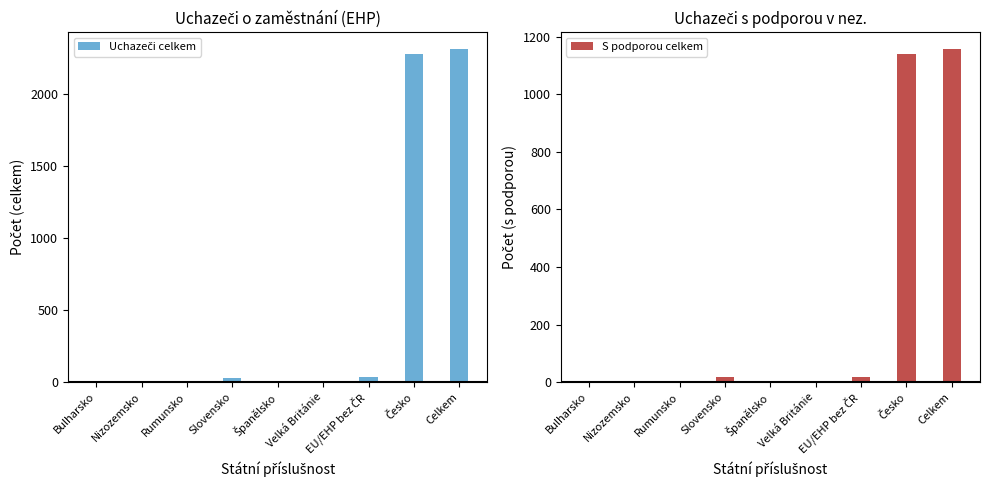

What is the average value of the Uchazeči celkem series?

519